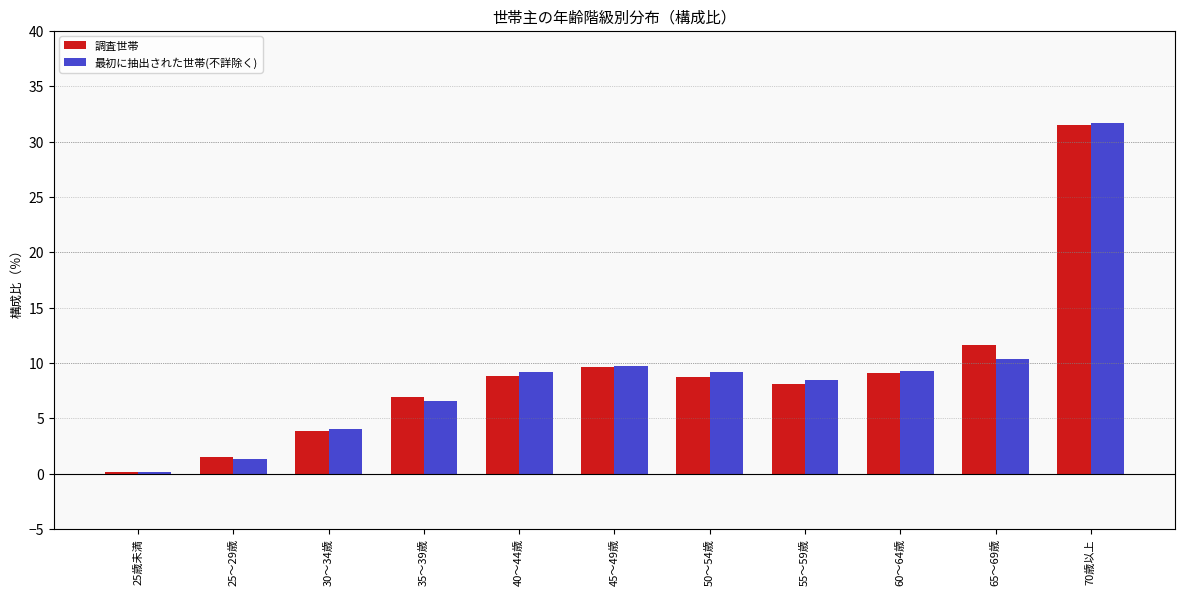

What position from the right is 25～29歳?

10